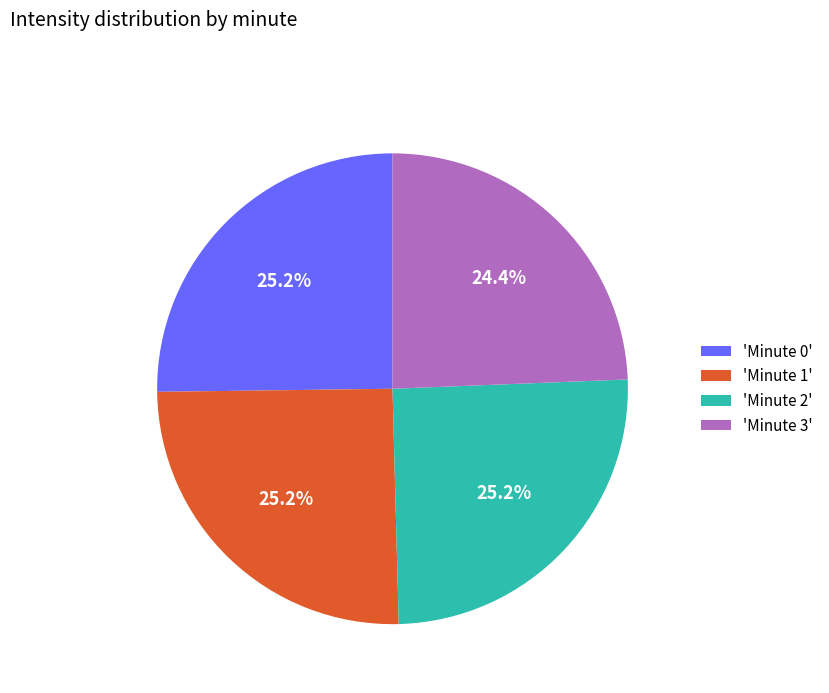

What is the smallest slice in the pie chart?

'Minute 3'